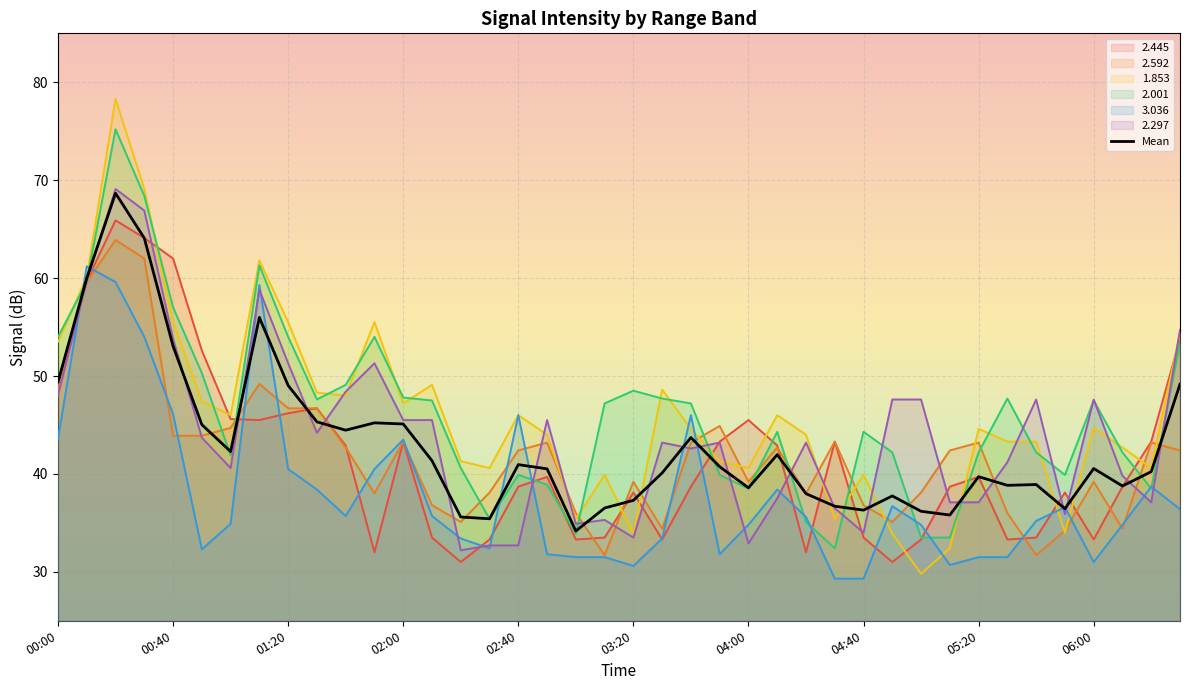

What is the spread (max minus min) of values at 01:20?

15.0